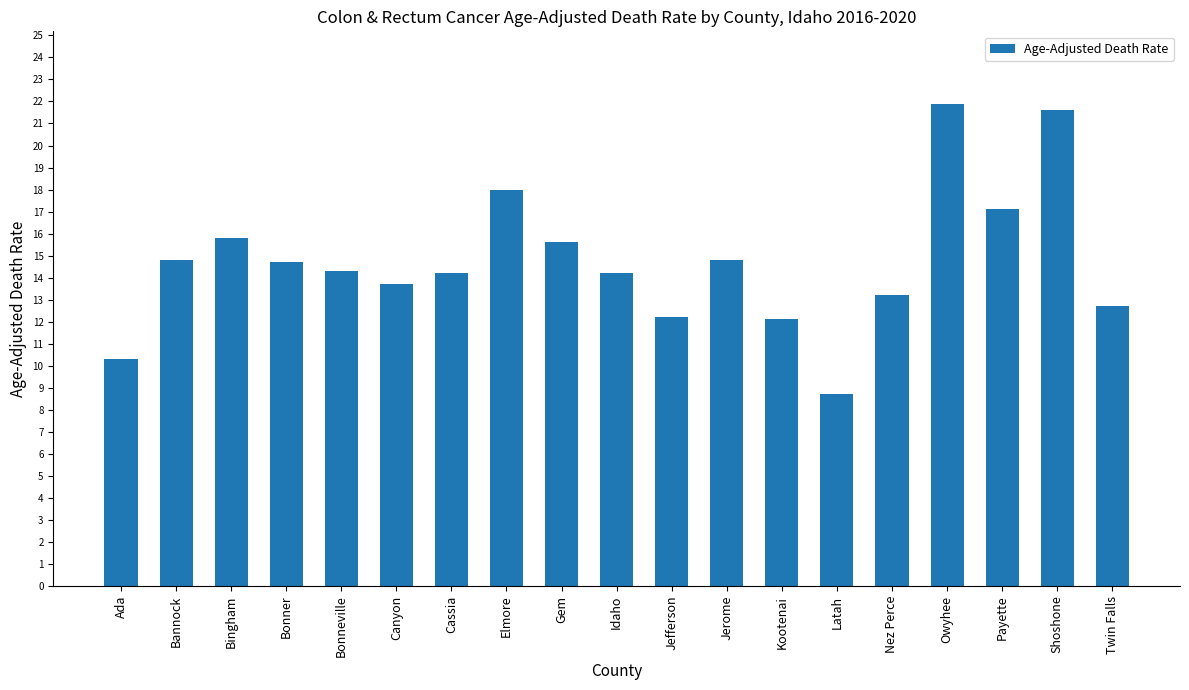

What is the maximum value shown in the chart?

21.9